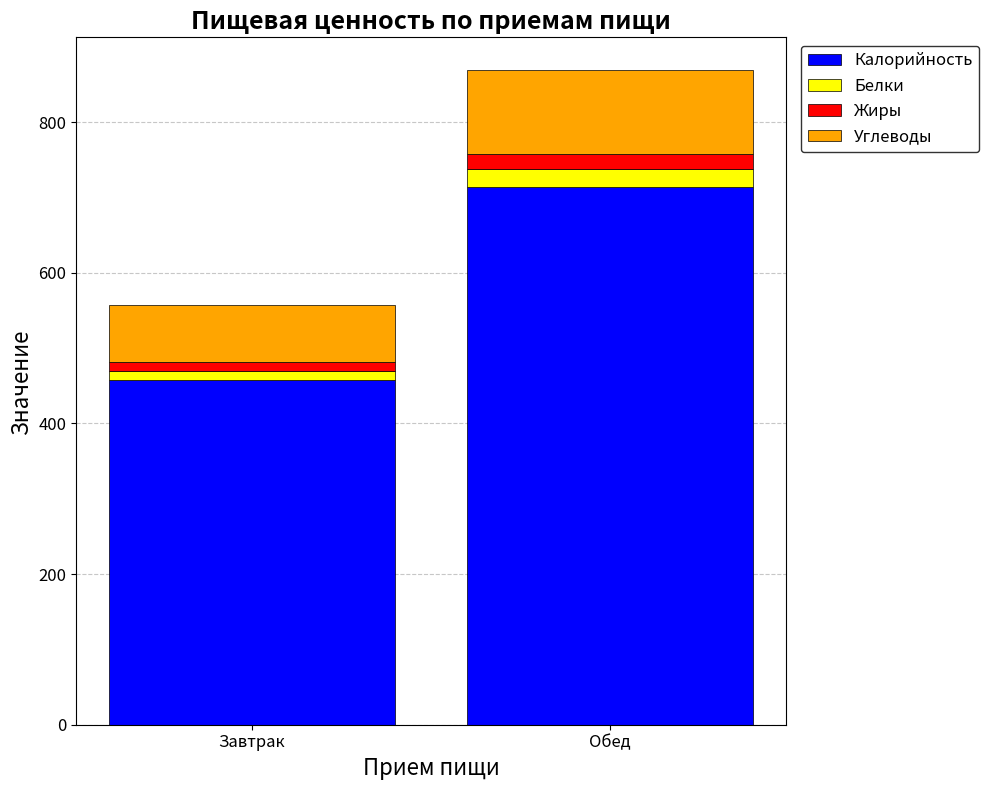

What are all the series names shown in the legend?

Калорийность, Белки, Жиры, Углеводы